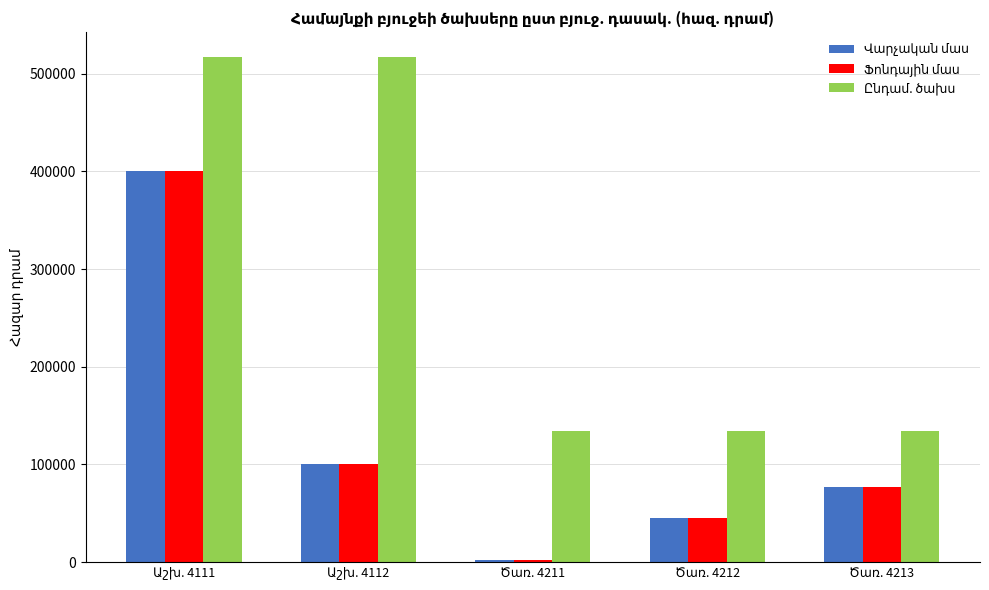

At how many categories does at least one series exceed 496854?

2